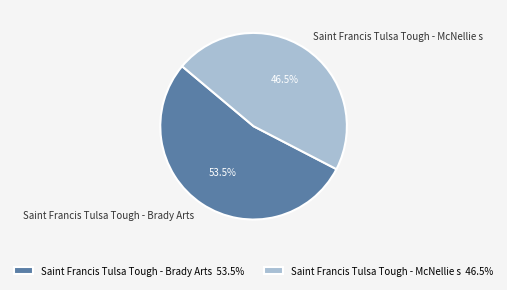

Do Saint Francis Tulsa Tough - McNellie s and Saint Francis Tulsa Tough - Brady Arts together represent more than half of the pie?

Yes